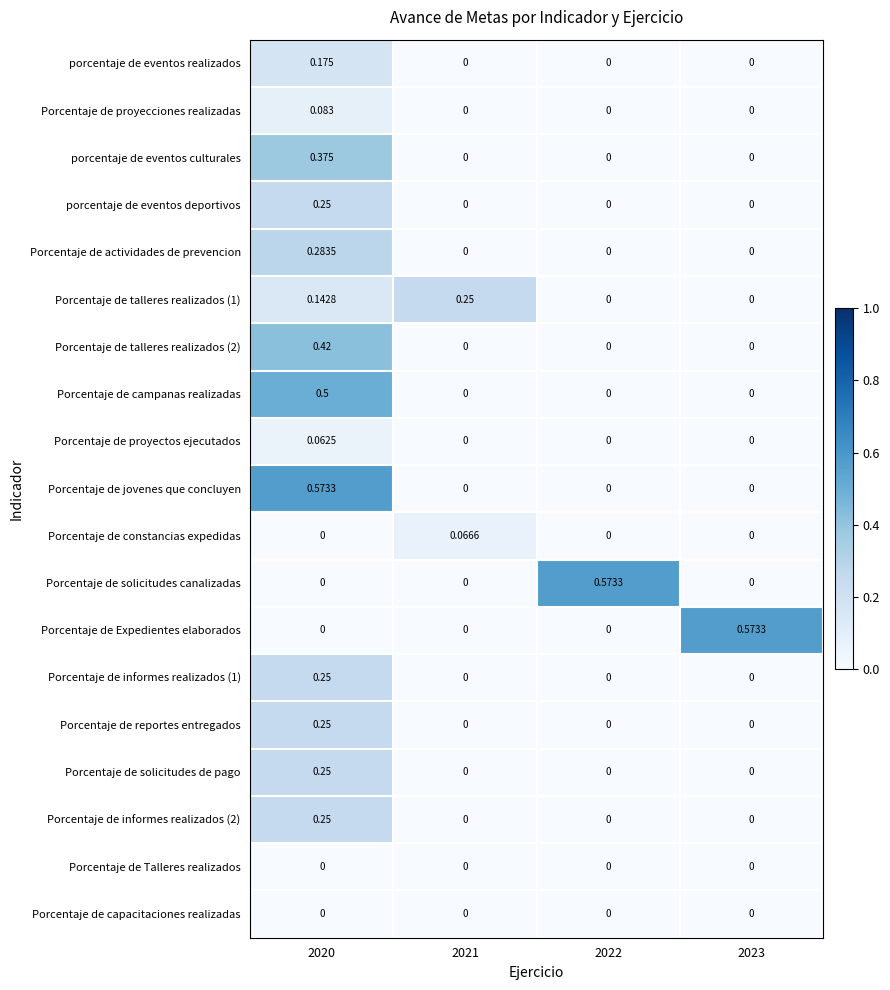

Is the value of Porcentaje de solicitudes canalizadas at 2022 greater than the value of Porcentaje de actividades de prevencion at 2022?

Yes